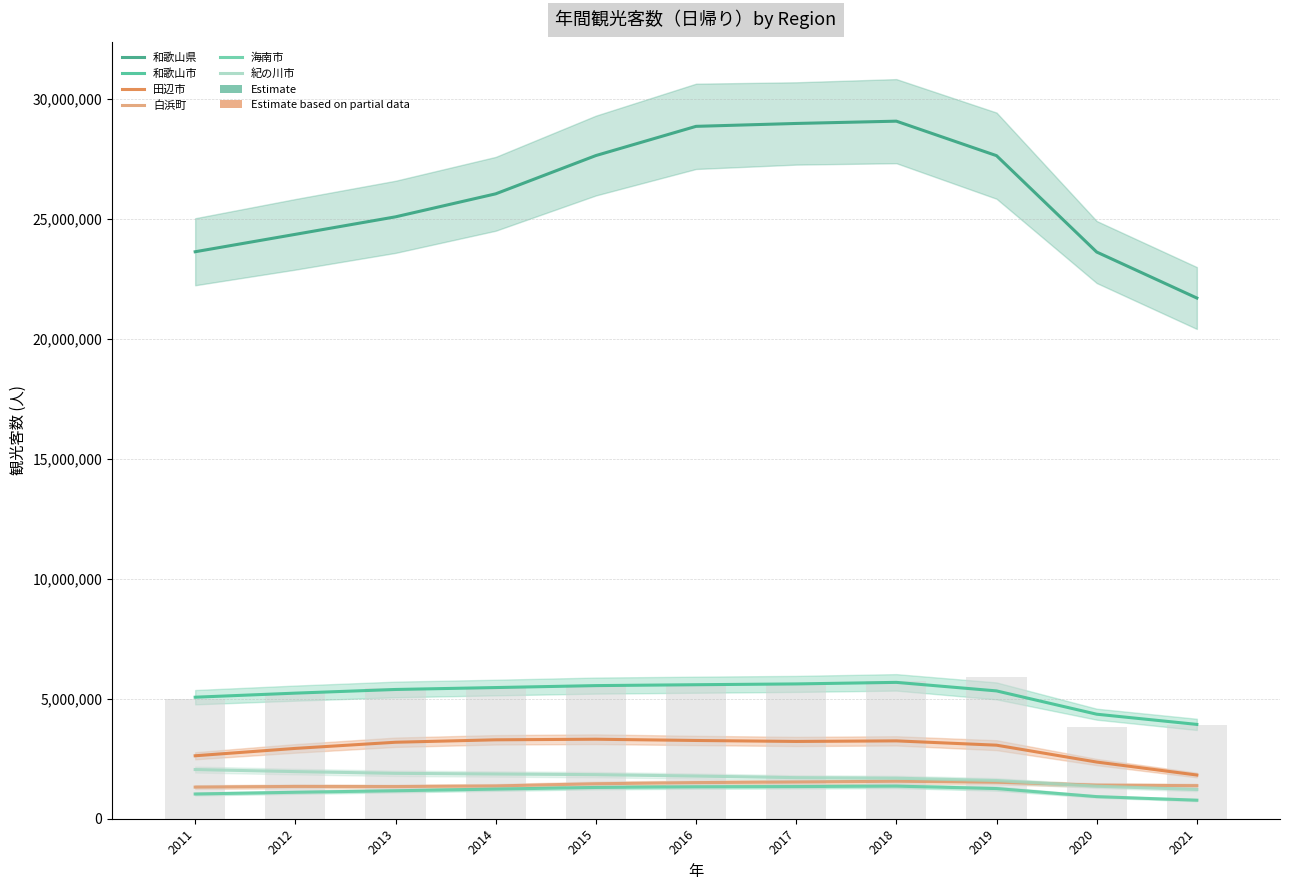

Count the number of categories in the chart.

11